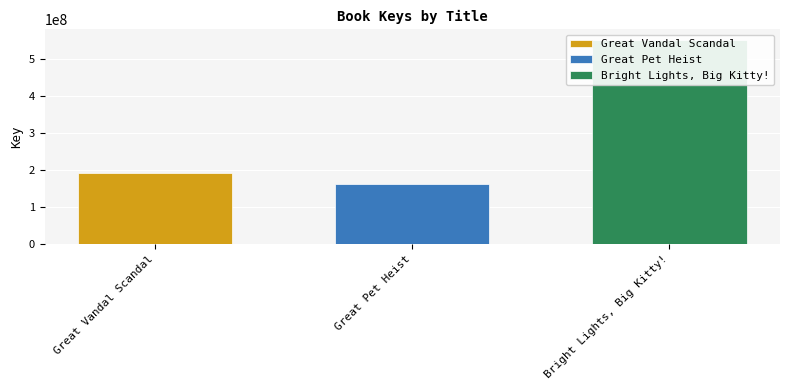

At which category does the chart reach its minimum across all series?

Great Pet Heist